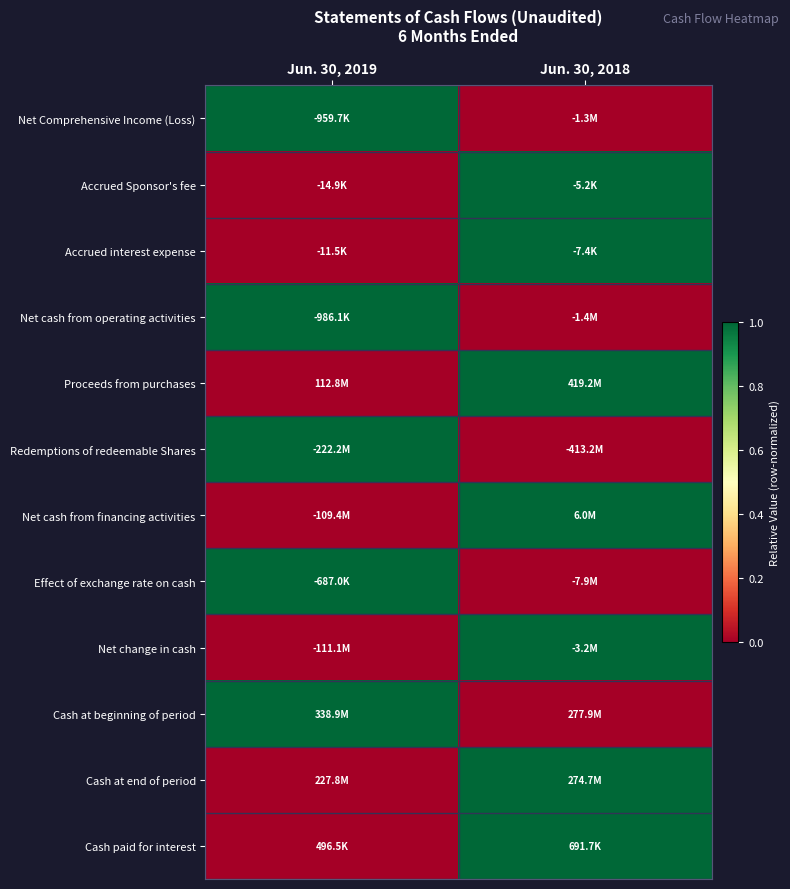

Which has a higher value, Jun. 30, 2018 or Jun. 30, 2019?

Jun. 30, 2019